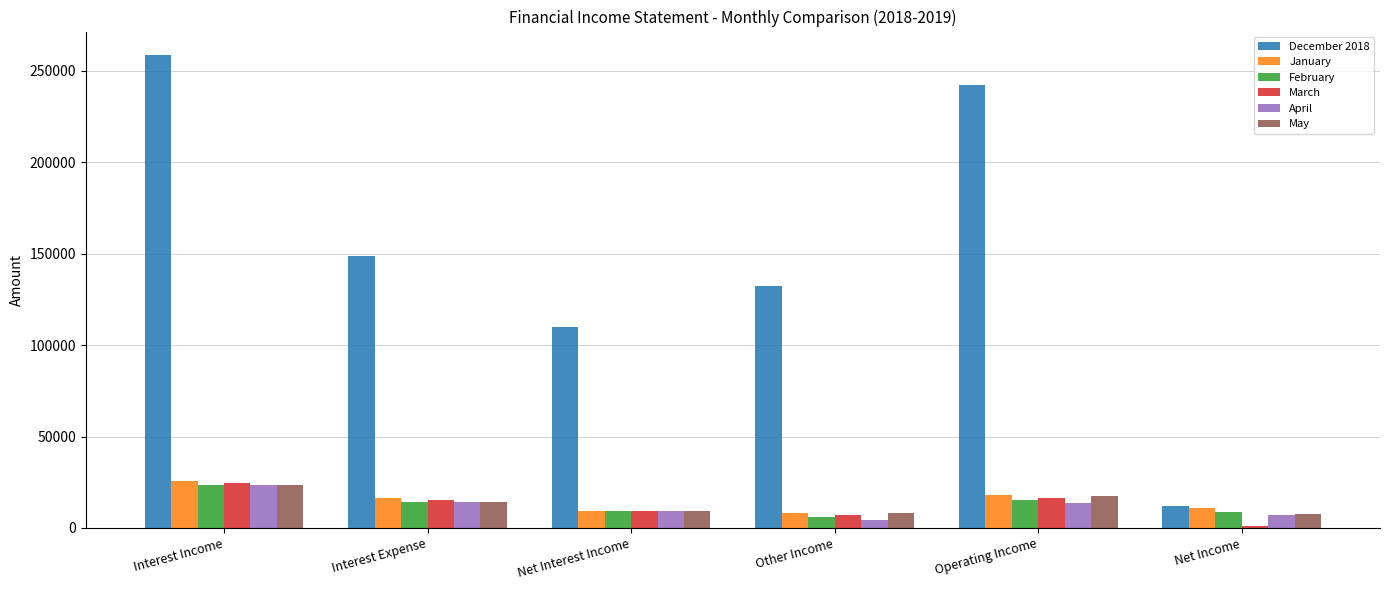

What are all the series names shown in the legend?

December 2018, January, February, March, April, May